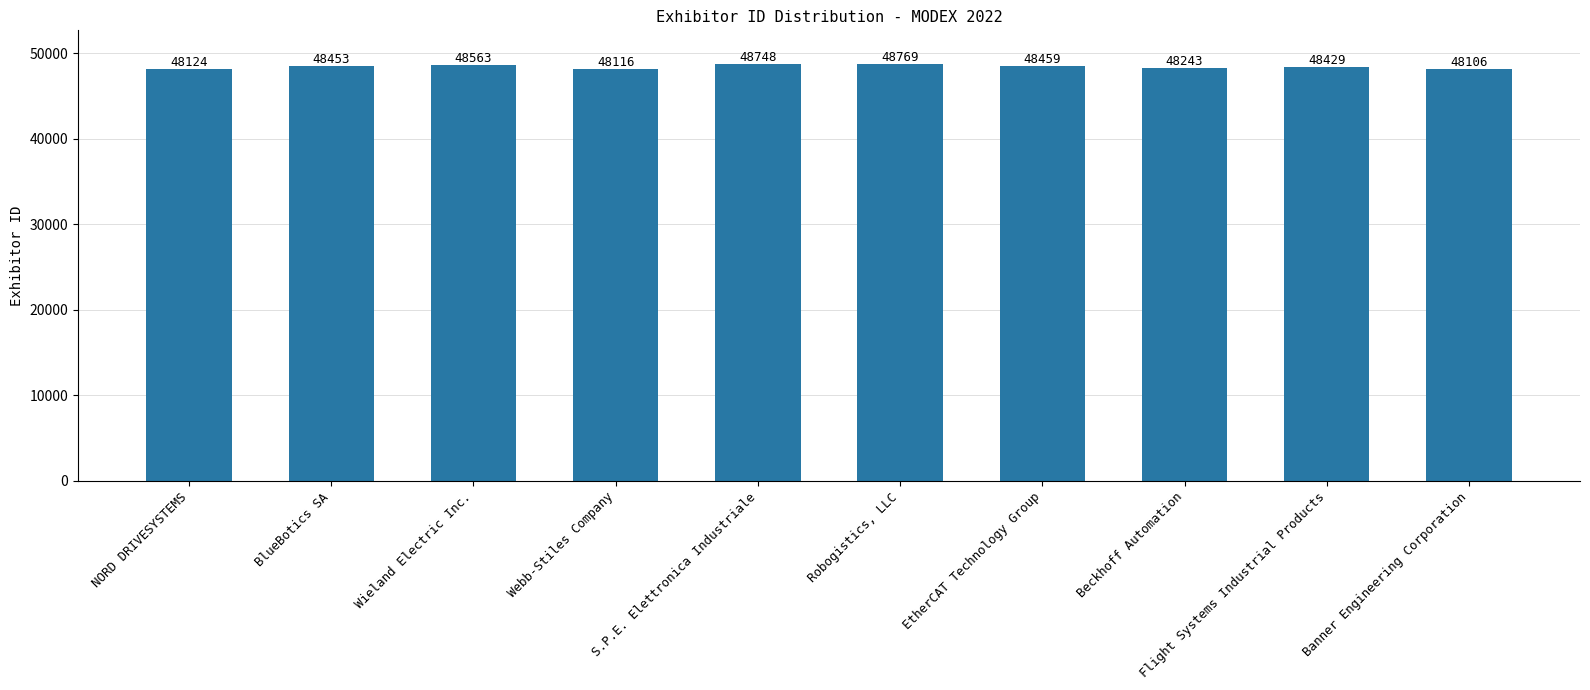

What is the label of the 5th bar from the left?

S.P.E. Elettronica Industriale